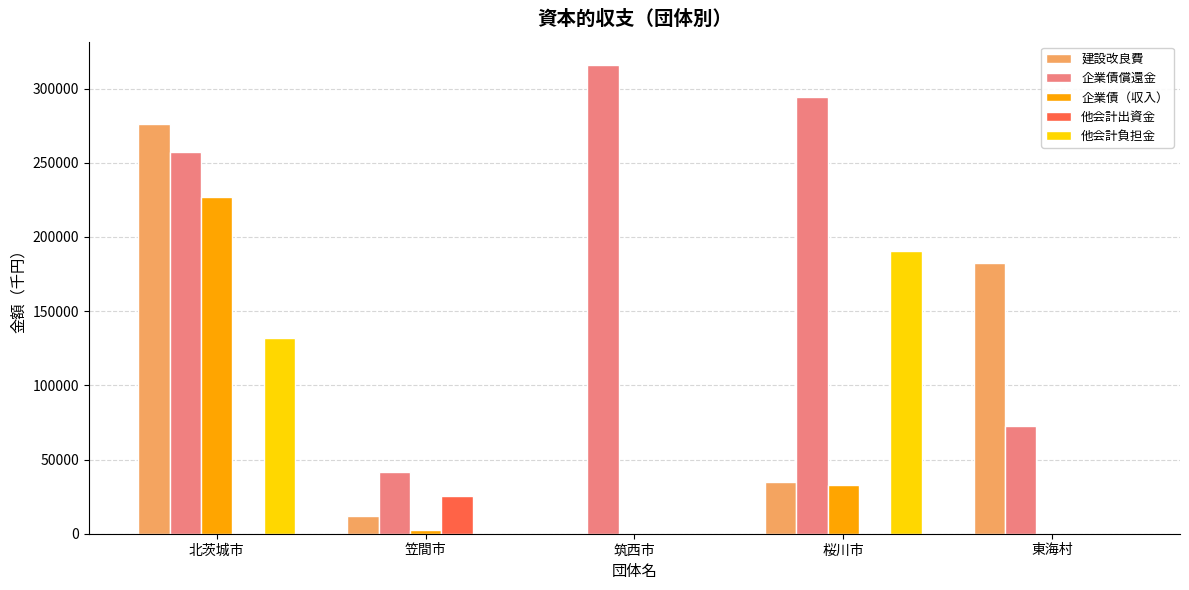

Which category has the highest value in the 他会計負担金 series?

桜川市